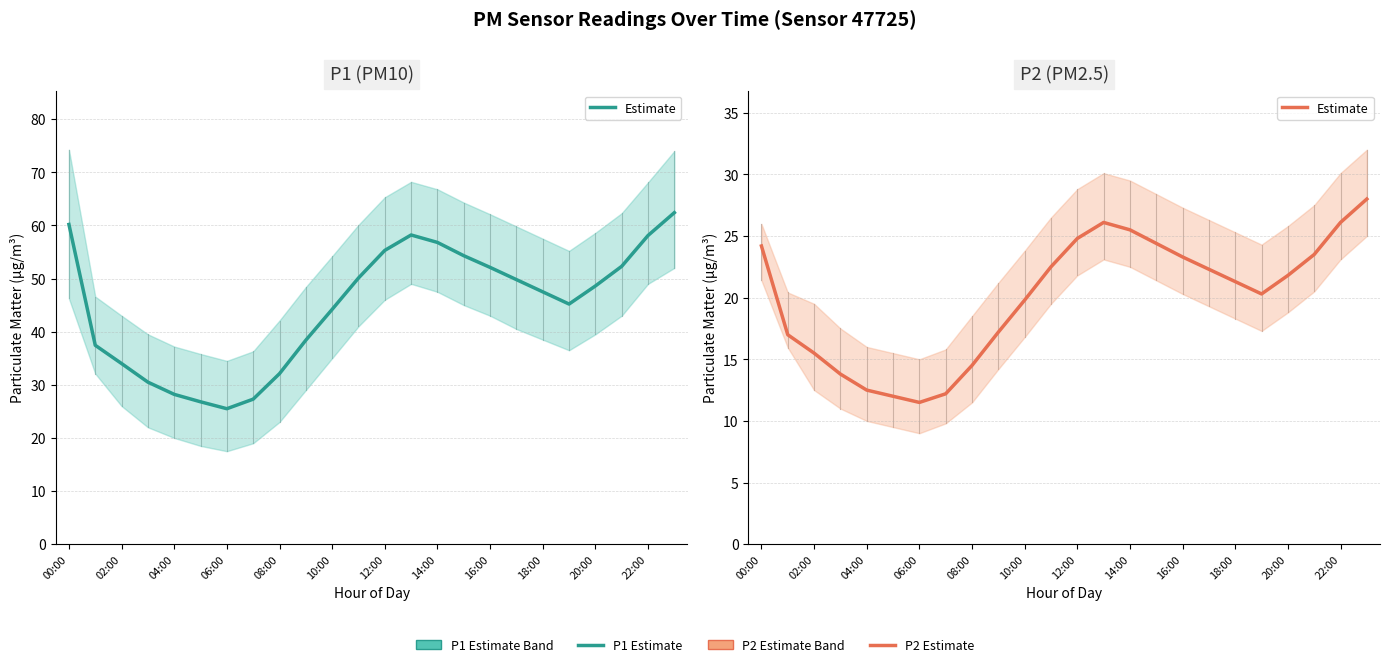

How many points are higher than both their immediate neighbors (excluding endpoints)?

1